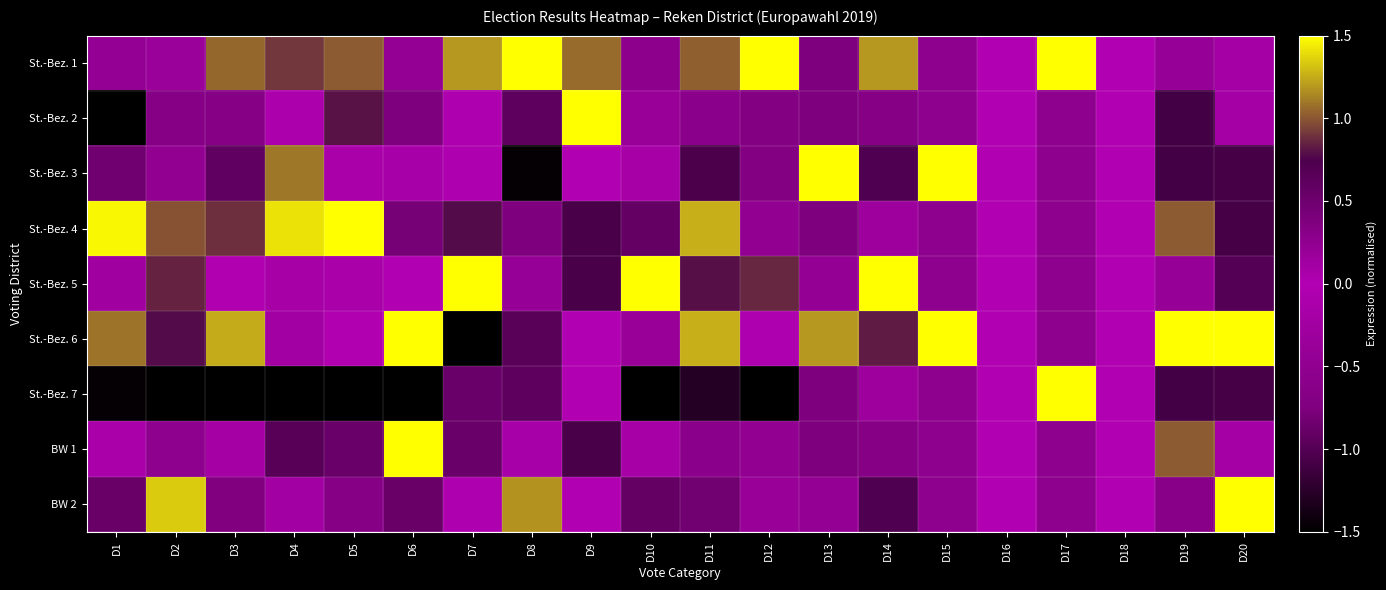

At which category does the chart reach its peak across all series?

D13